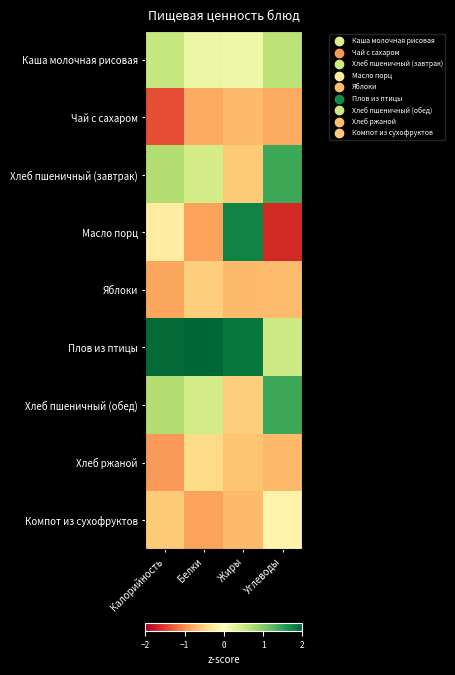

List the series in order of their peak value, lowest first.

Чай с сахаром, Яблоки, Хлеб ржаной, Компот из сухофруктов, Каша молочная рисовая, Хлеб пшеничный (завтрак), Хлеб пшеничный (обед), Масло порц, Плов из птицы